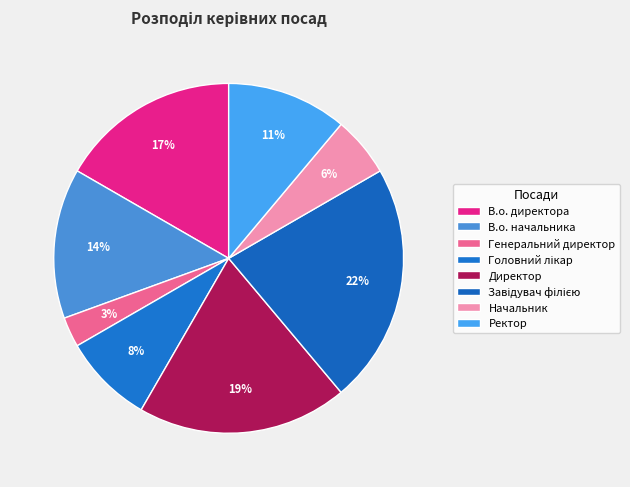

Which category has the biggest portion of the pie?

Завідувач філією